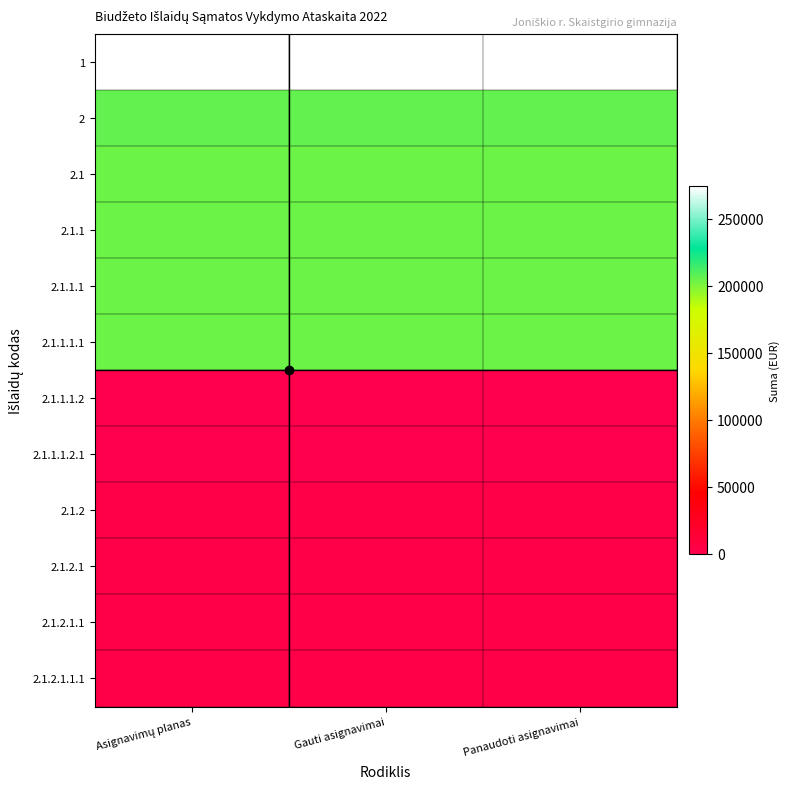

At which category is the sum across all series the highest?

Panaudoti asignavimai